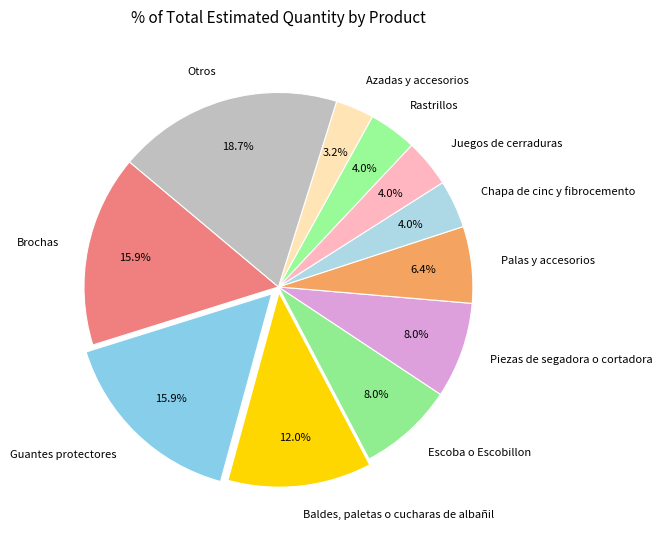

What percentage do Juegos de cerraduras and Azadas y accesorios together represent?

7.2%